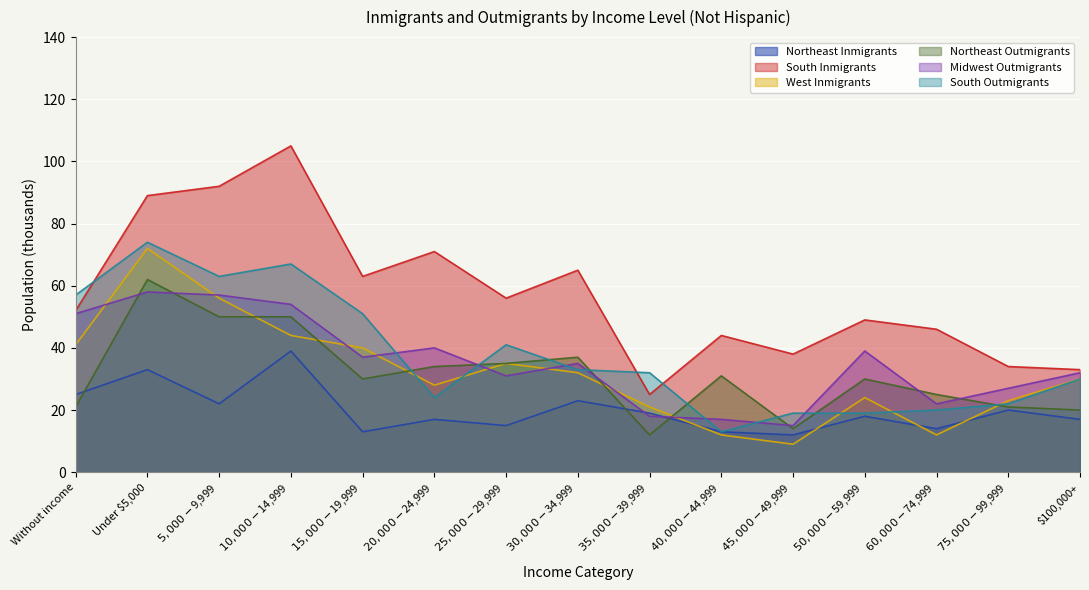

What is the label of the 11th point from the left?

$45,000-$49,999